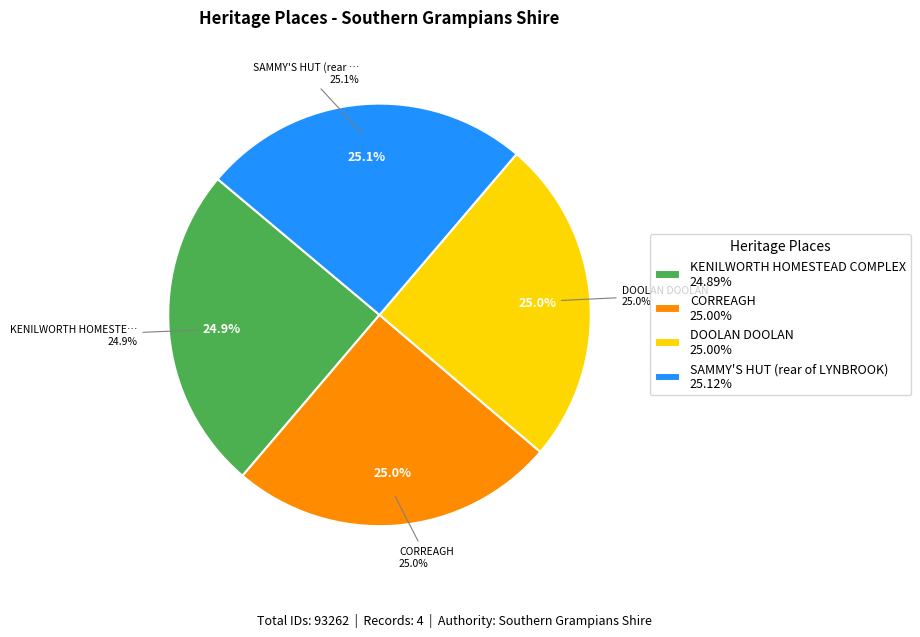

Does KENILWORTH HOMESTEAD COMPLEX account for over 50% of the chart?

No